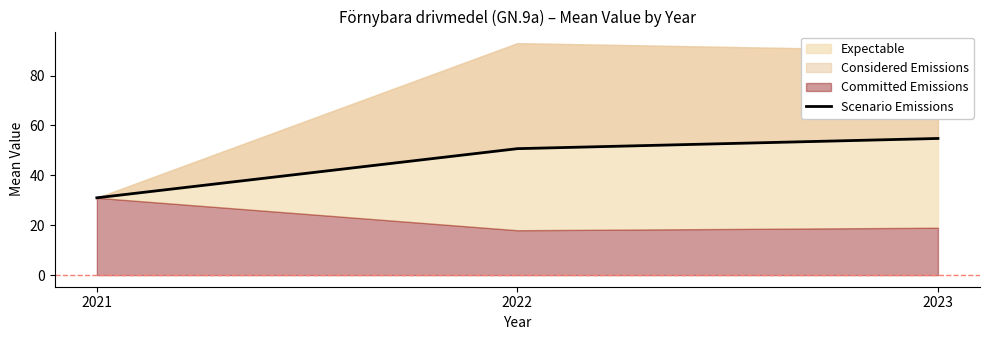

What is the approximate value at 2023?

54.8